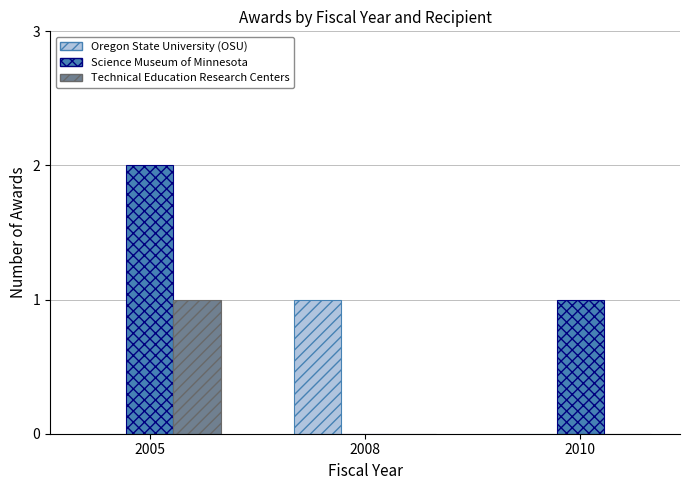

Reading left to right, list all the values displayed in this chart.

Oregon State University (OSU): 2005=0	2008=1	2010=0
Science Museum of Minnesota: 2005=2	2008=0	2010=1
Technical Education Research Centers: 2005=1	2008=0	2010=0